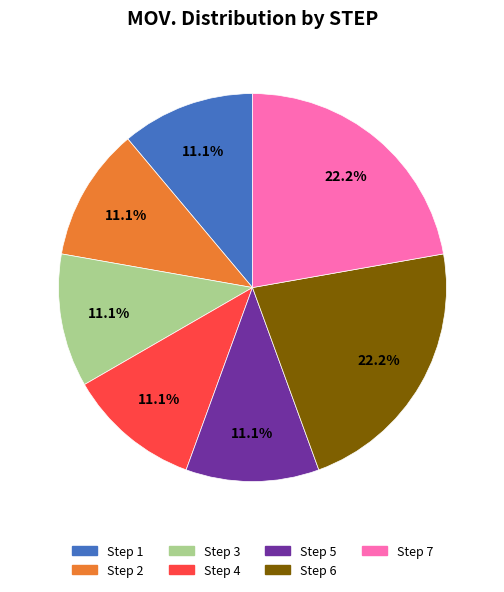

Combined, what portion of the pie is Step 4 and Step 6?

33.3%